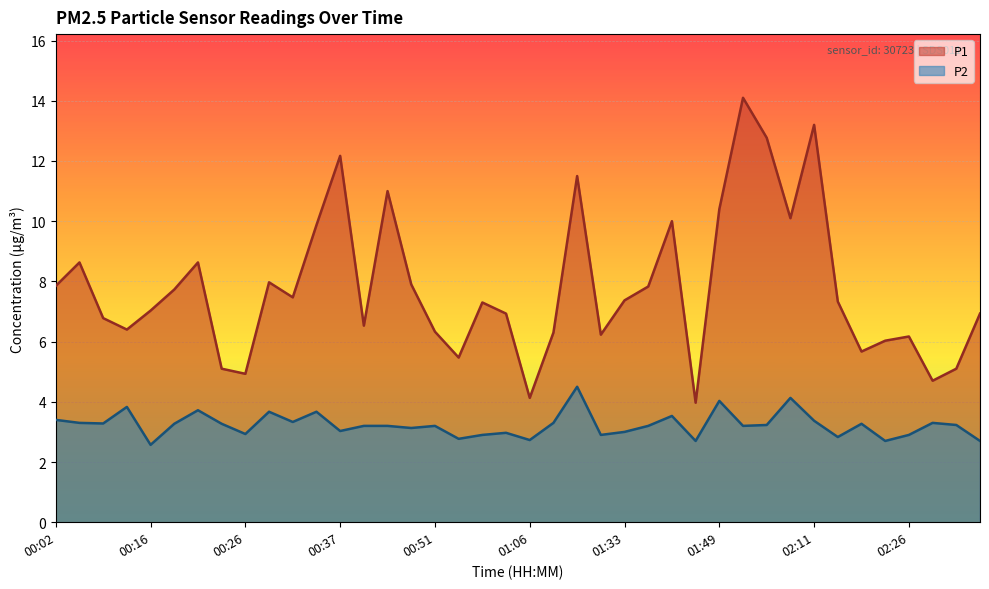

What is the value of the P2 point at the 19th from the left?

2.9